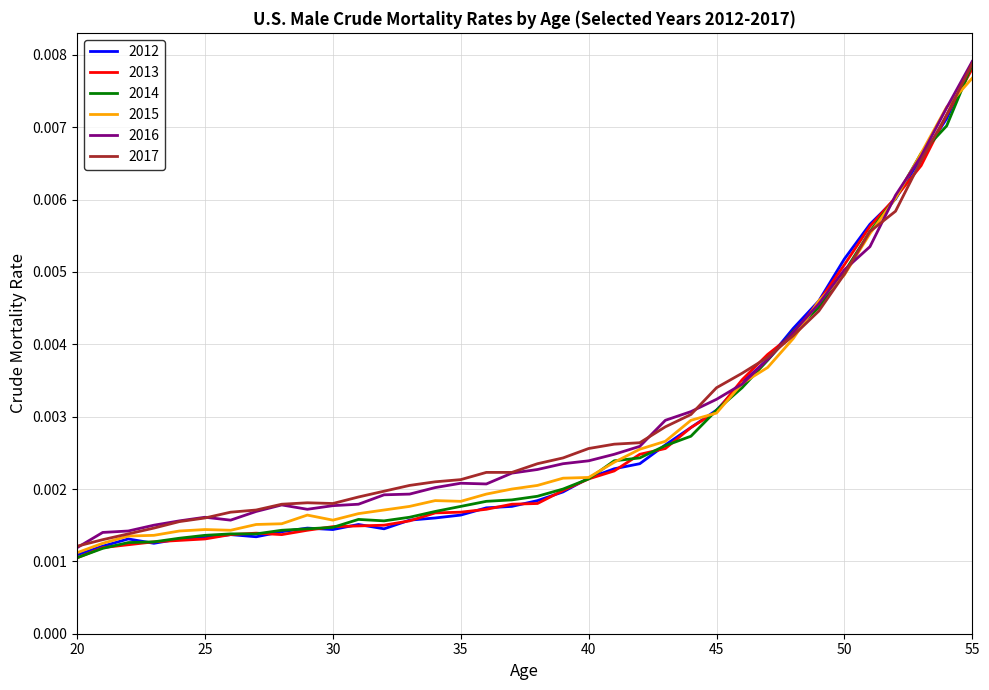

What are all the series names shown in the legend?

2012, 2013, 2014, 2015, 2016, 2017